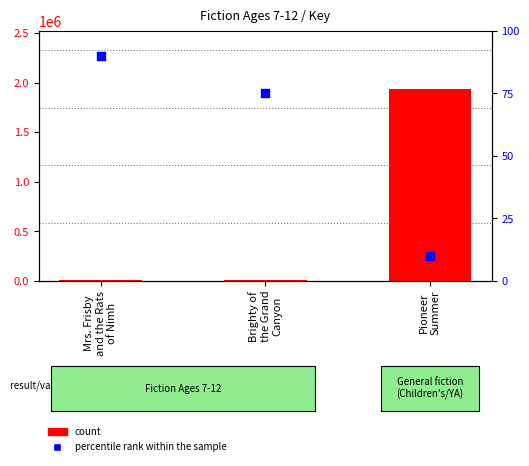

What are all the series names shown in the legend?

count, percentile rank within the sample